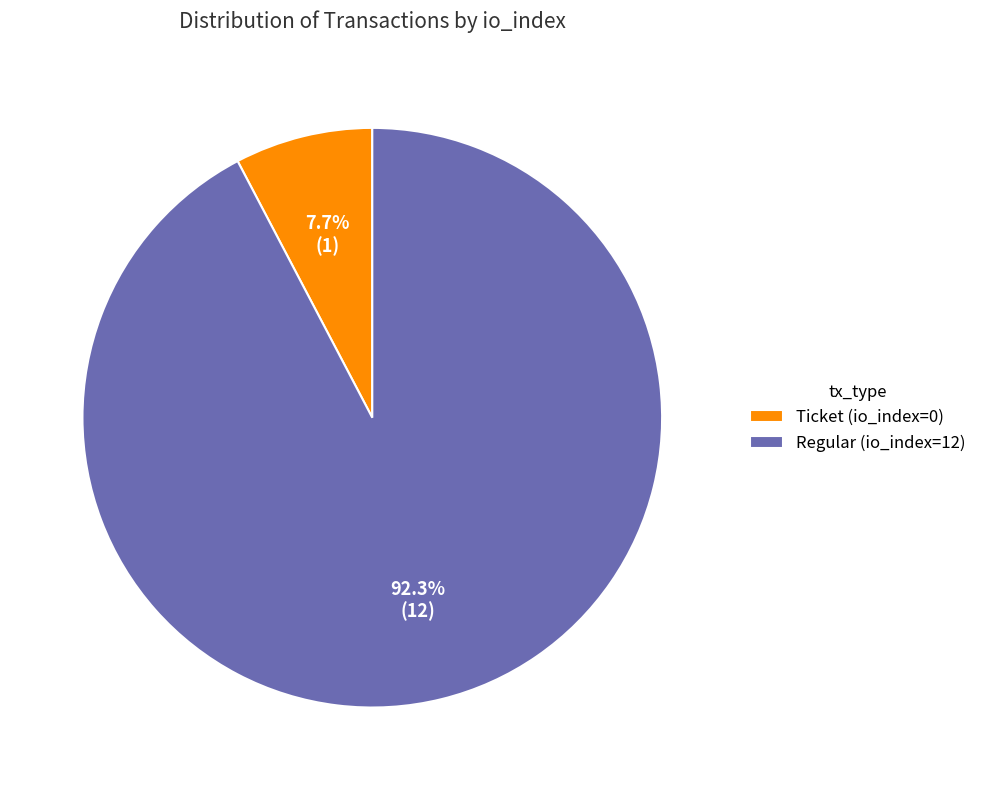

Which has a higher value, Regular (io_index=12) or Ticket (io_index=0)?

Regular (io_index=12)